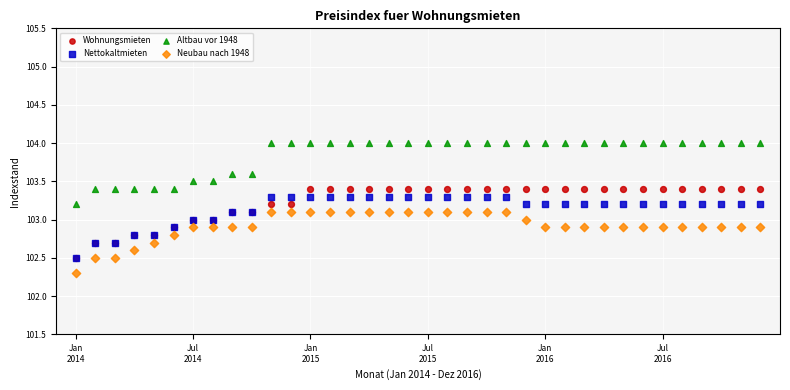

Which series reaches the maximum Y coordinate?

Altbau vor 1948